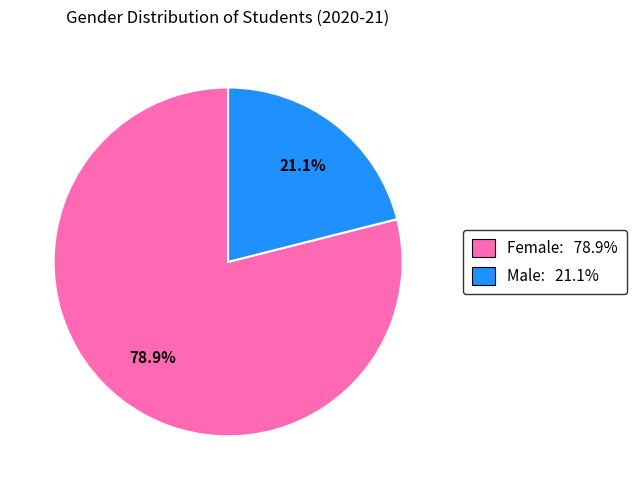

What is the ratio of the value at Male to the value at Female?

0.3